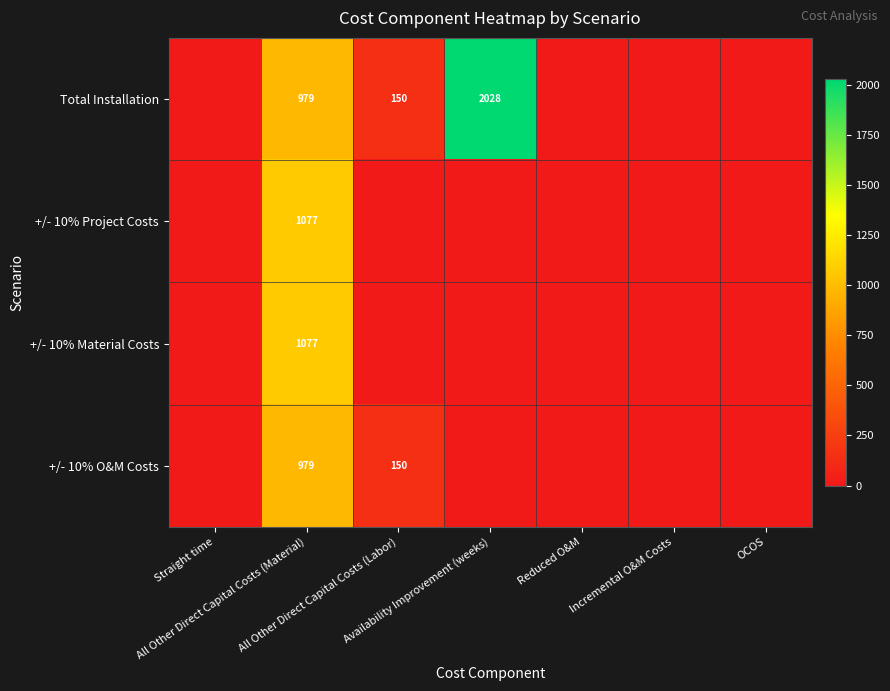

Which has a higher value, Straight time or Availability Improvement (weeks)?

Availability Improvement (weeks)